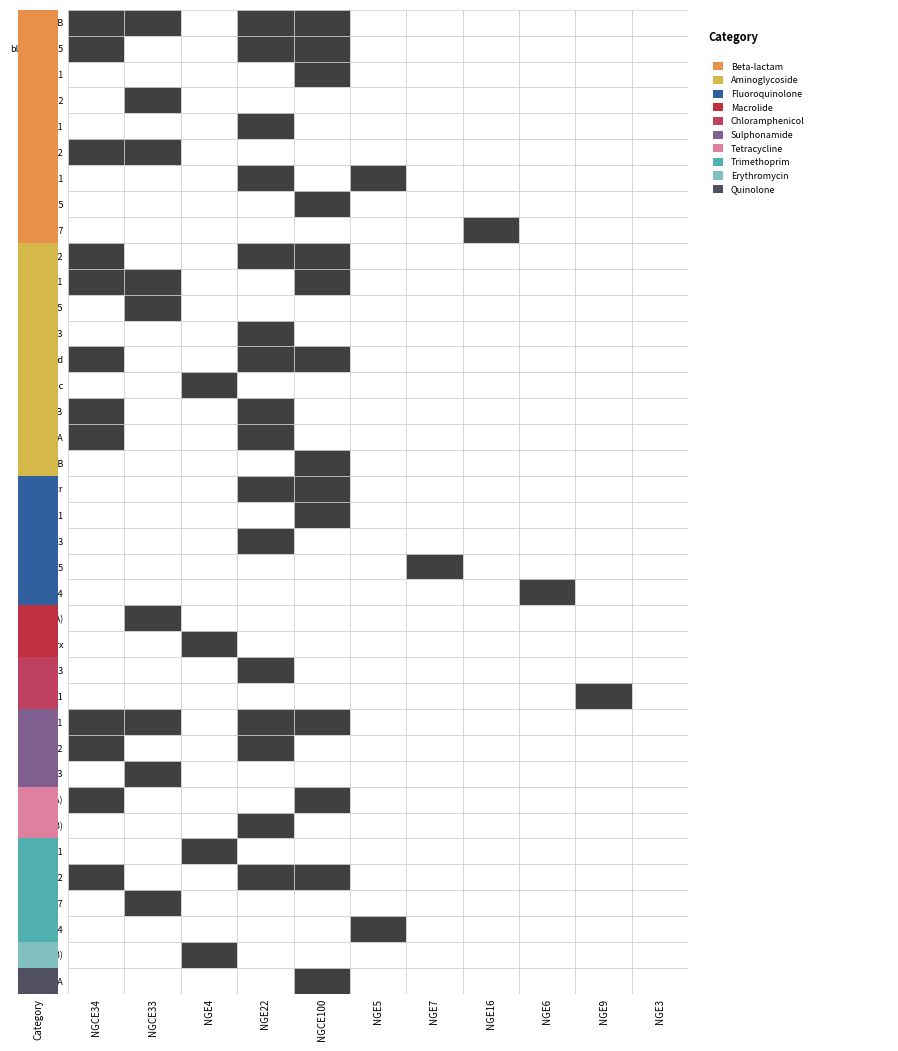

Which series has the largest total across all categories?

blaTEM-1B